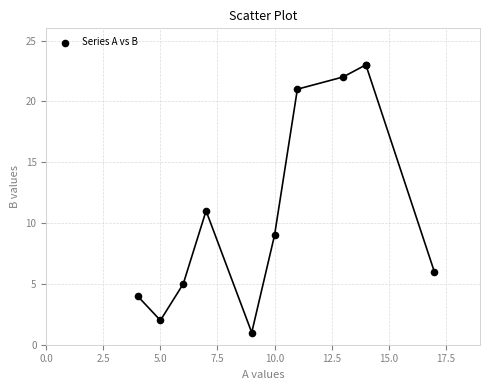

What Y value in the scatter plot is closest to 12?

11